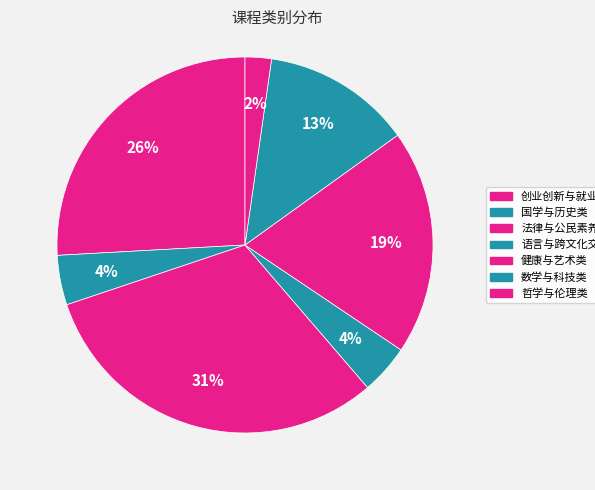

True or false: 数学与科技类 accounts for 5% of the total.

False